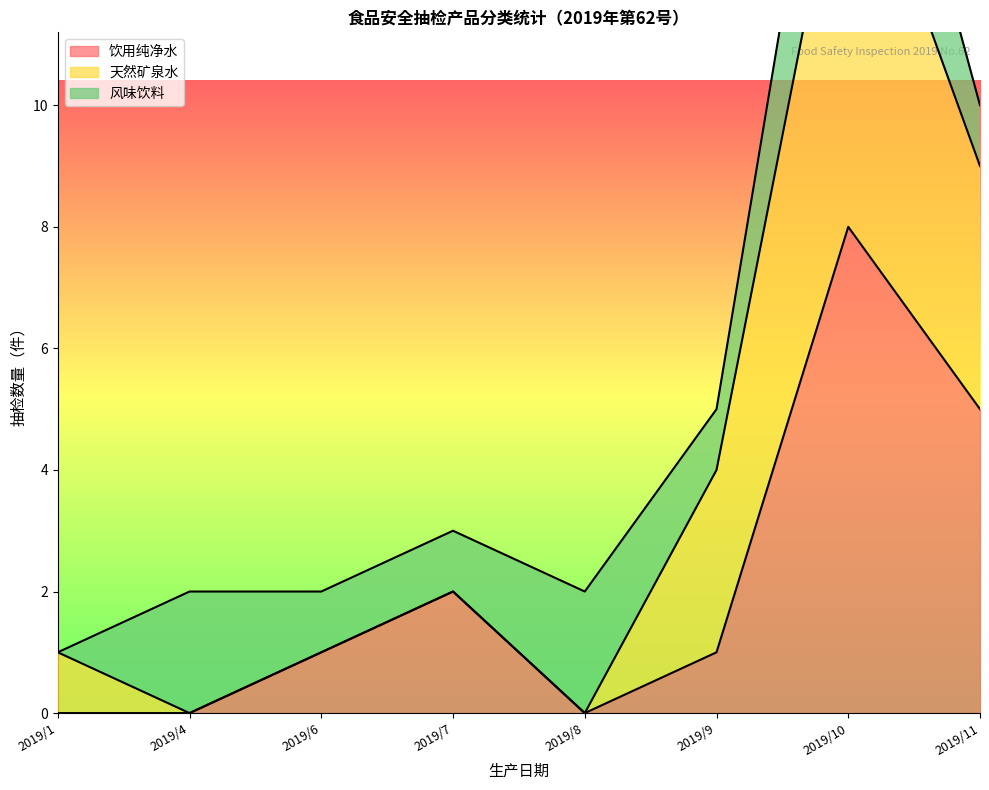

Does the chart display data point markers on the line(s)?

No